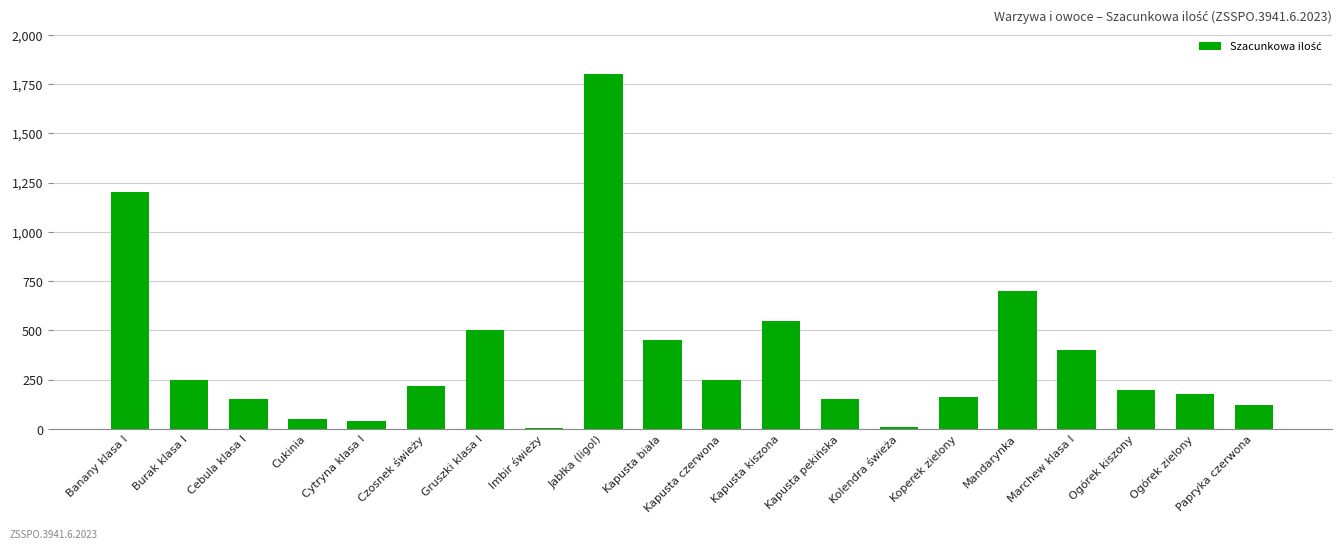

What is the change in value from Kapusta pekińska to Marchew klasa I?

+250